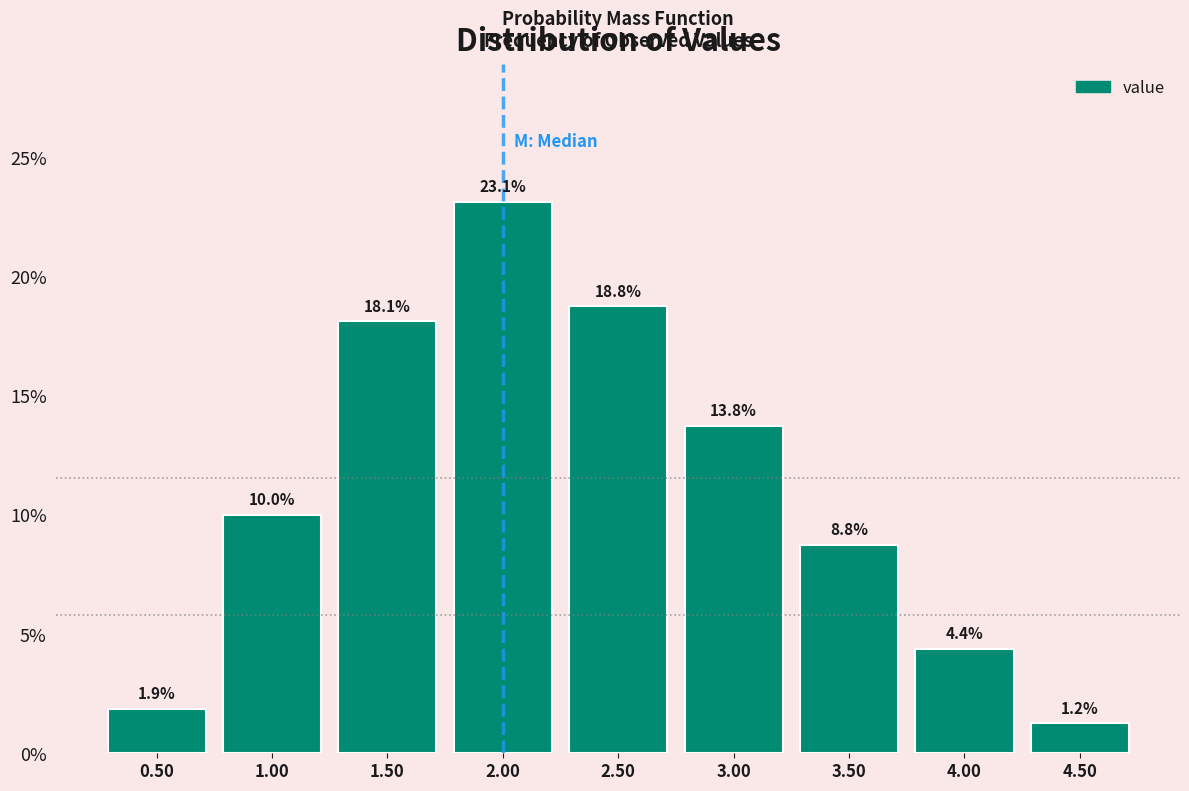

How tall is the bar that spans 2.75 to 3.25 on the x-axis?

13.8